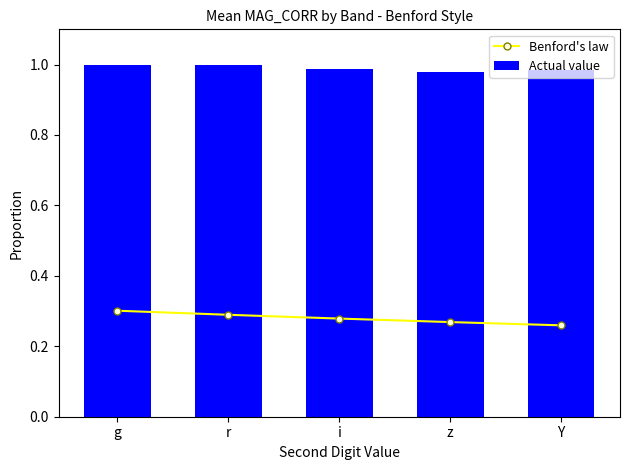

Is the value of Benford's law at Y greater than the value of Actual value at z?

No